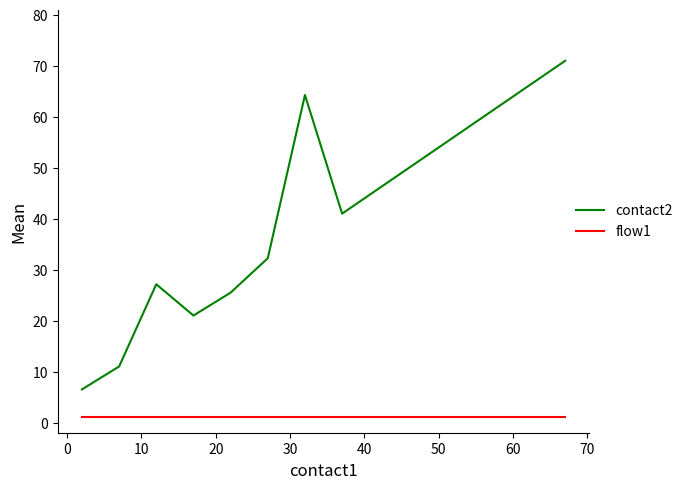

List the series in order of their peak value, highest first.

contact2, flow1